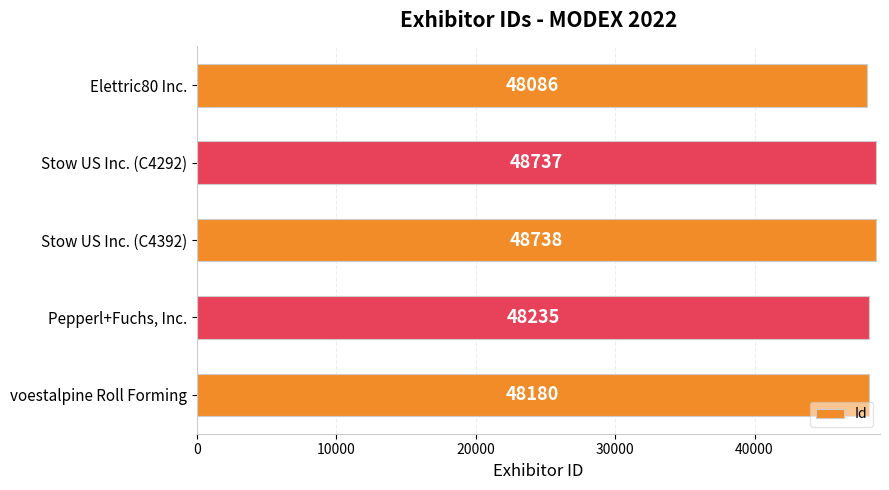

What is the approximate value at voestalpine Roll Forming, to the nearest 10?

48180